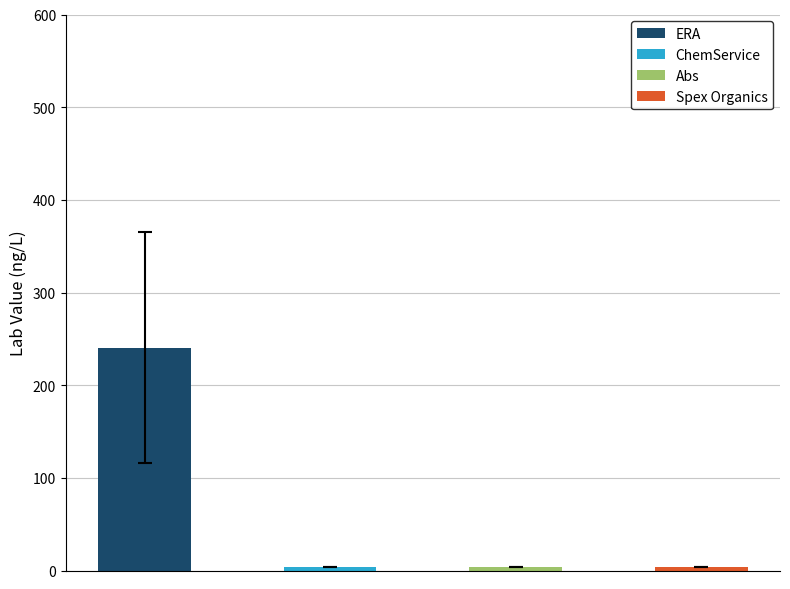

Does the chart contain any negative values?

No